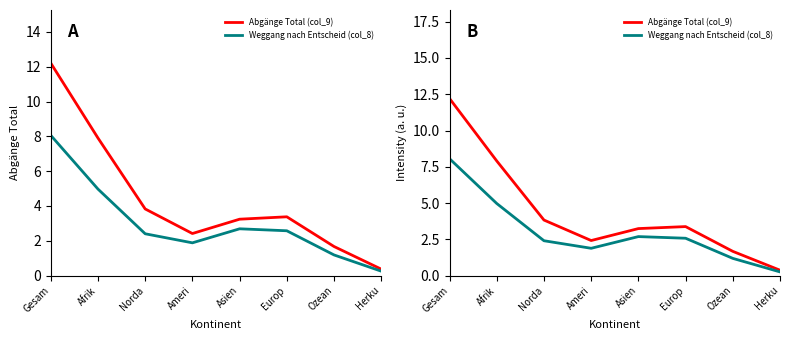

Which series has the largest total across all categories?

Abgänge Total (col_9)